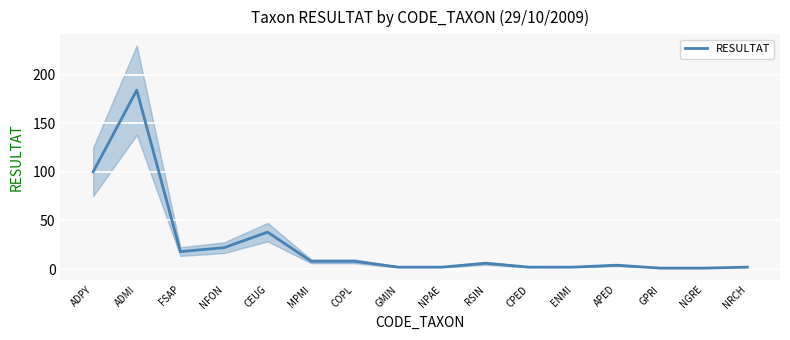

How many data points are less than 6?

8